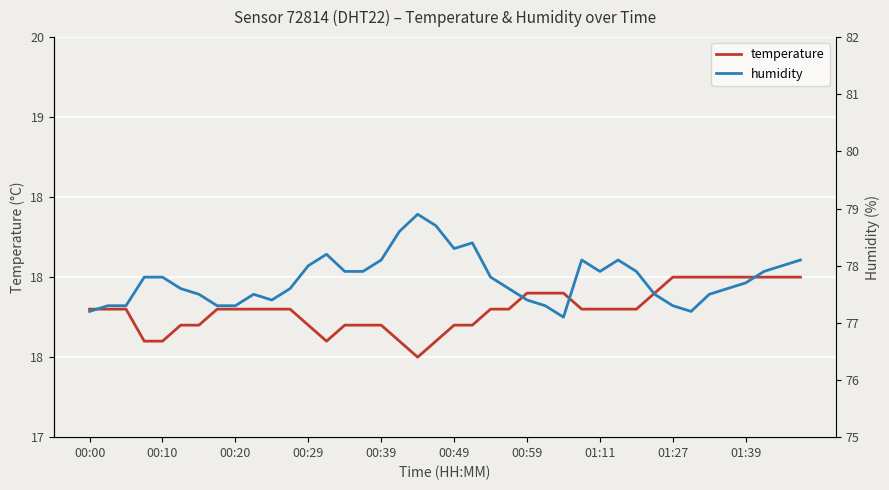

Reading right to left, extract all data points from this chart.

temperature: 18.0	18.0	18.0	18.0	18.0	18.0	18.0	18.0	17.9	17.8	17.8	17.8	17.8	17.9	17.9	17.9	17.8	17.8	17.7	17.7	17.6	17.5	17.6	17.7	17.7	17.7	17.6	17.7	17.8	17.8	17.8	17.8	17.8	17.7	17.7	17.6	17.6	17.8	17.8	17.8
humidity: 78.1	78.0	77.9	77.7	77.6	77.5	77.2	77.3	77.5	77.9	78.1	77.9	78.1	77.1	77.3	77.4	77.6	77.8	78.4	78.3	78.7	78.9	78.6	78.1	77.9	77.9	78.2	78.0	77.6	77.4	77.5	77.3	77.3	77.5	77.6	77.8	77.8	77.3	77.3	77.2